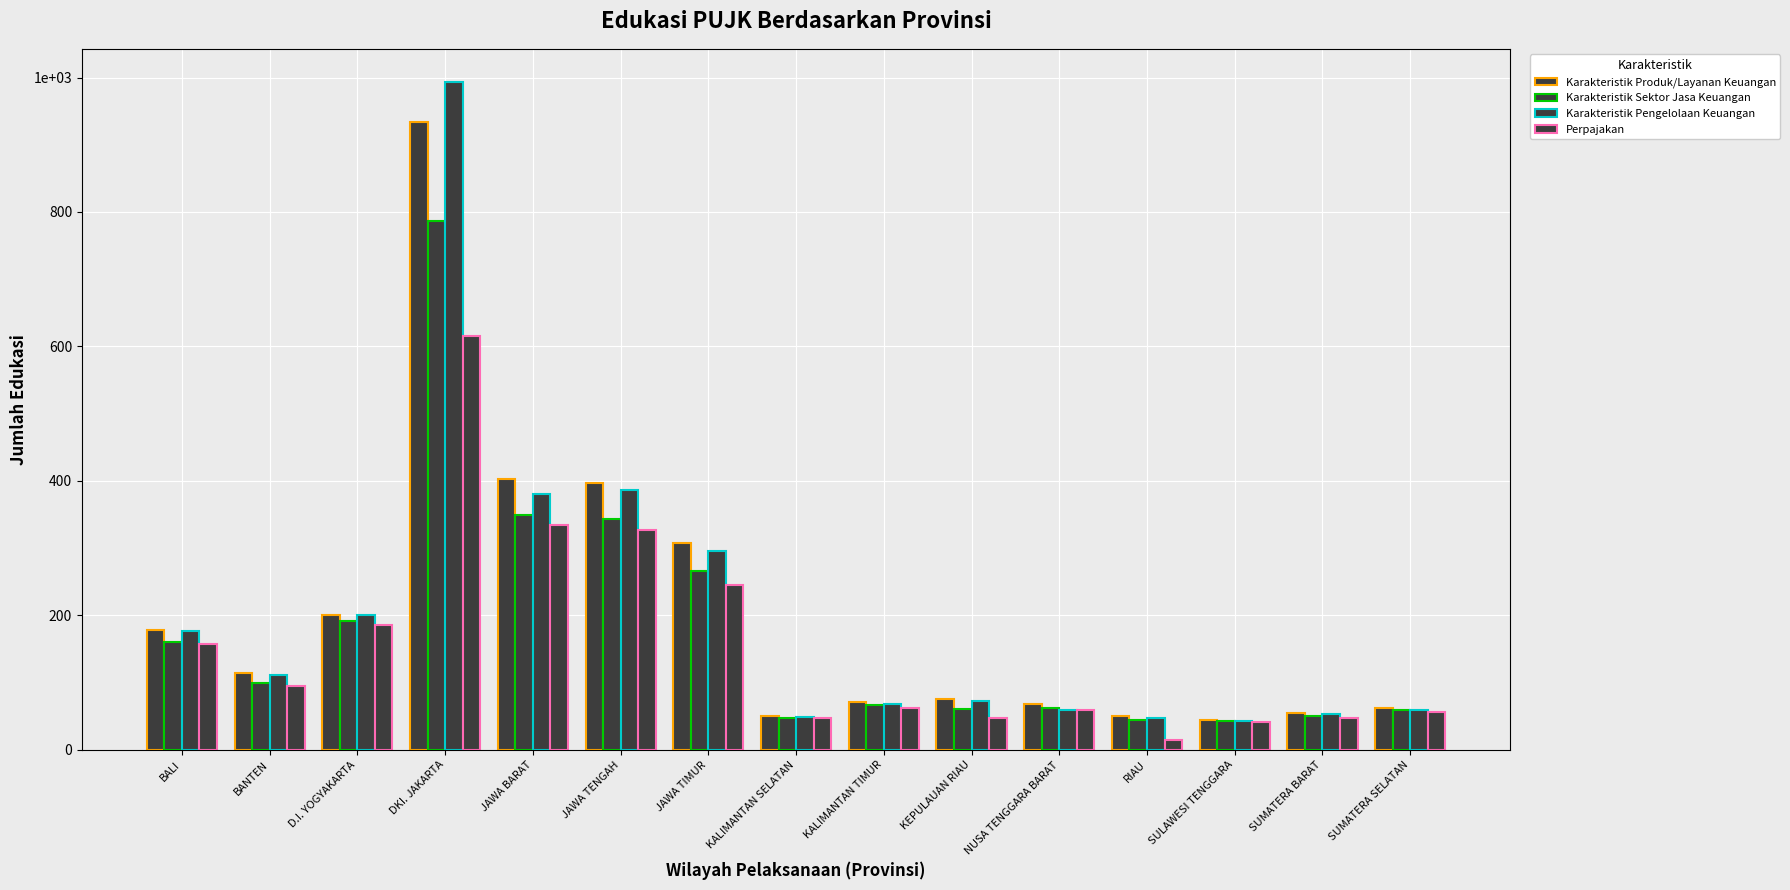

Which series changed the most between RIAU and SUMATERA BARAT?

Perpajakan